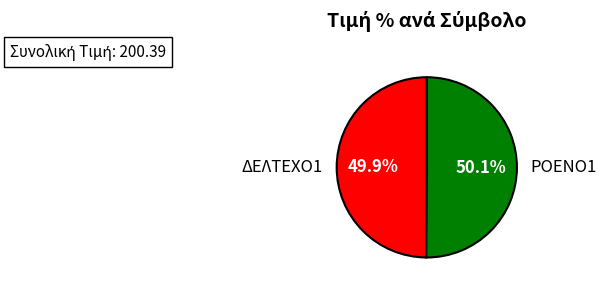

True or false: ΡΟΕΝΟ1 accounts for 50% of the total.

True